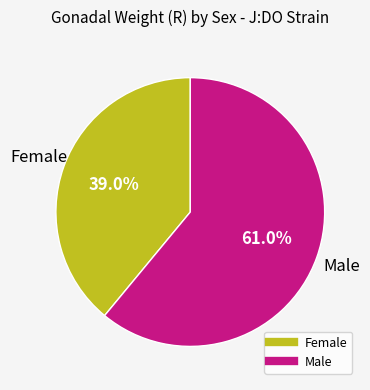

How many slices are in this pie chart?

2